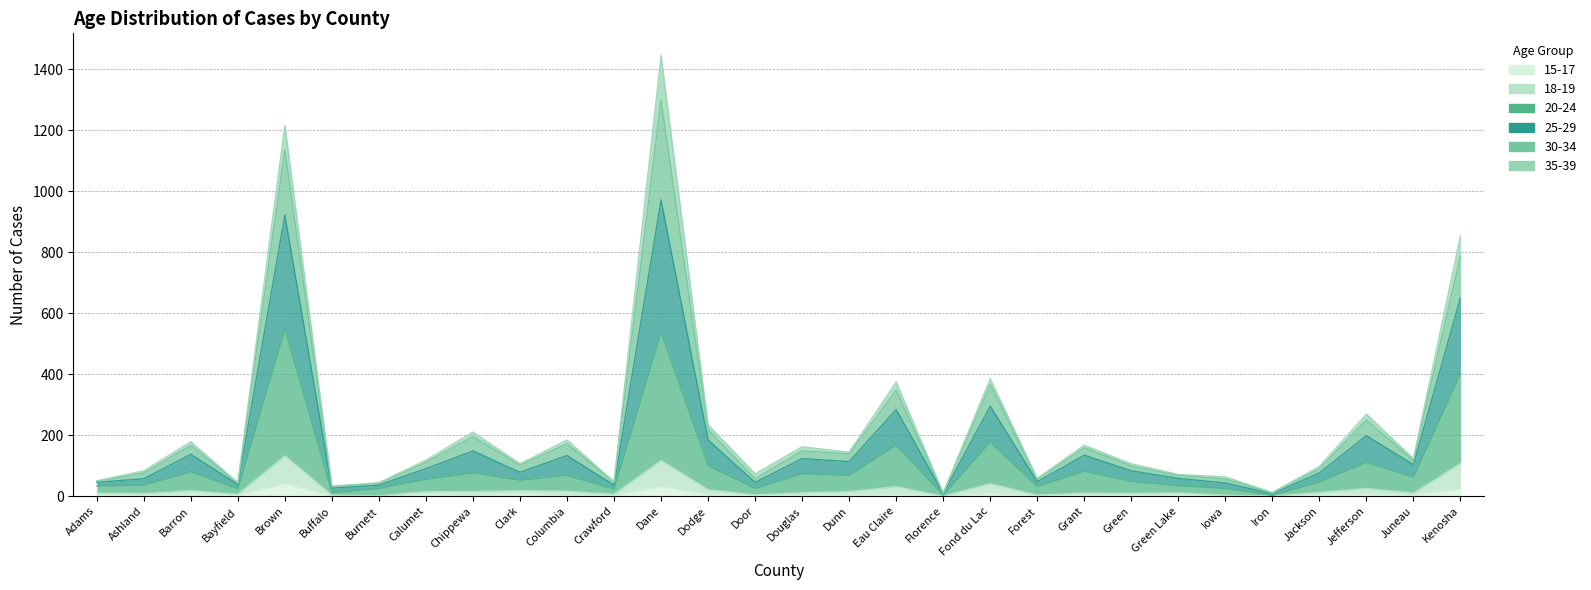

True or false: 15-17 and 18-19 cross at least once.

False